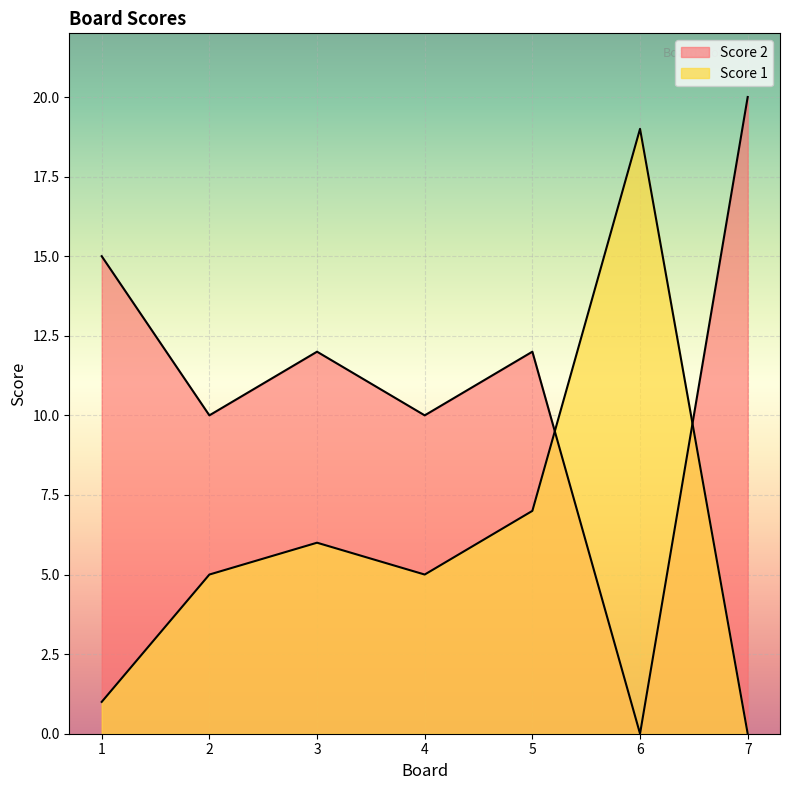

Reading left to right, list all the values displayed in this chart.

Score 1: 1=1	2=5	3=6	4=5	5=7	6=19	7=0
Score 2: 1=15	2=10	3=12	4=10	5=12	6=0	7=20